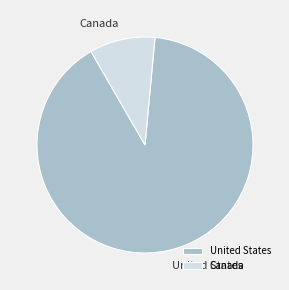

Do United States and Canada together represent more than half of the pie?

Yes